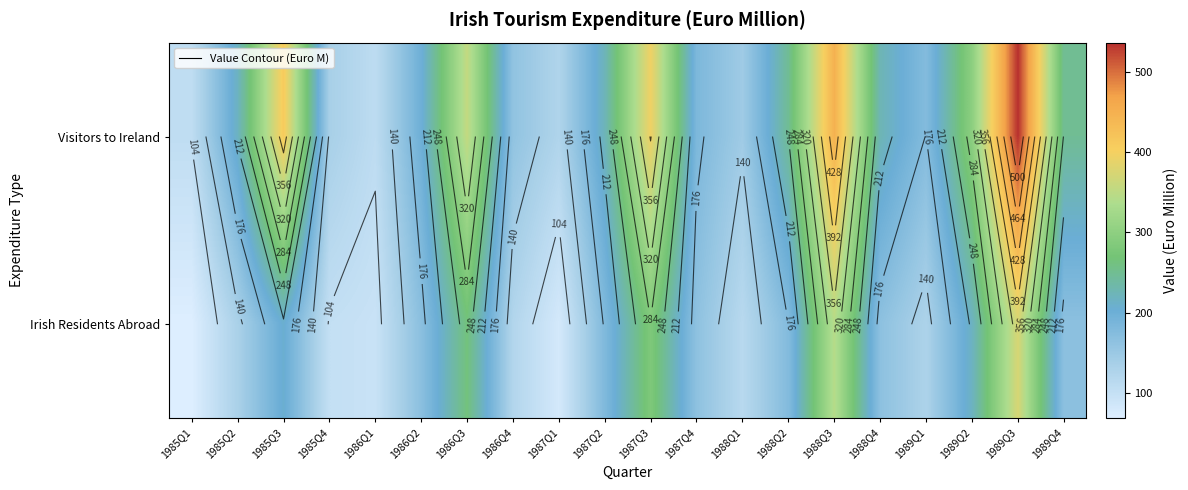

Is it true that Irish Residents Abroad equals 176 at 1988Q2?

True